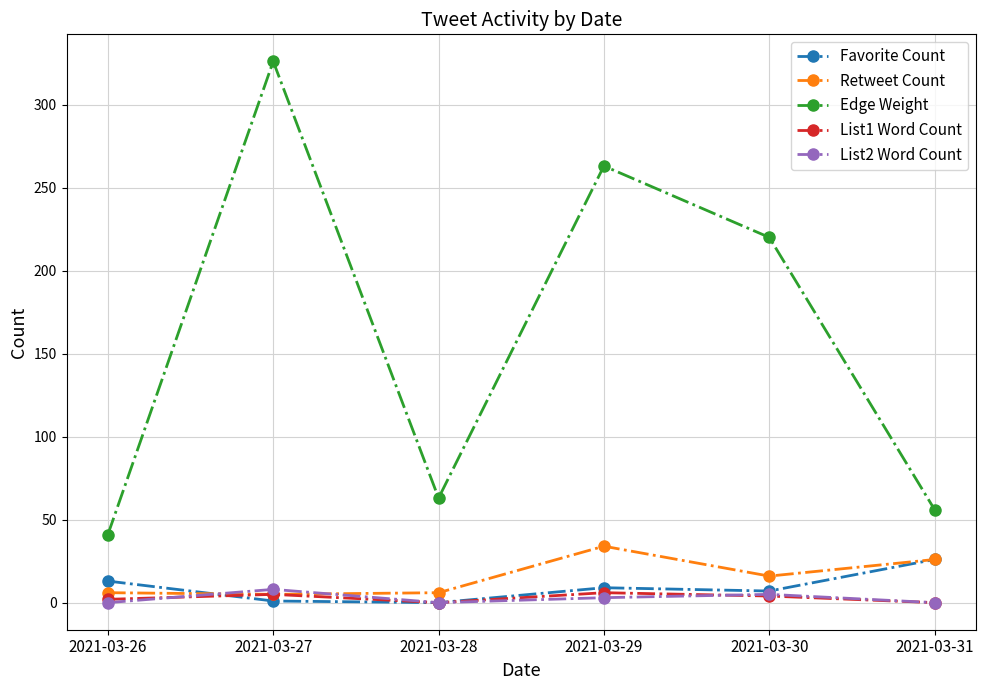

True or false: List2 Word Count and Retweet Count cross at least once.

True